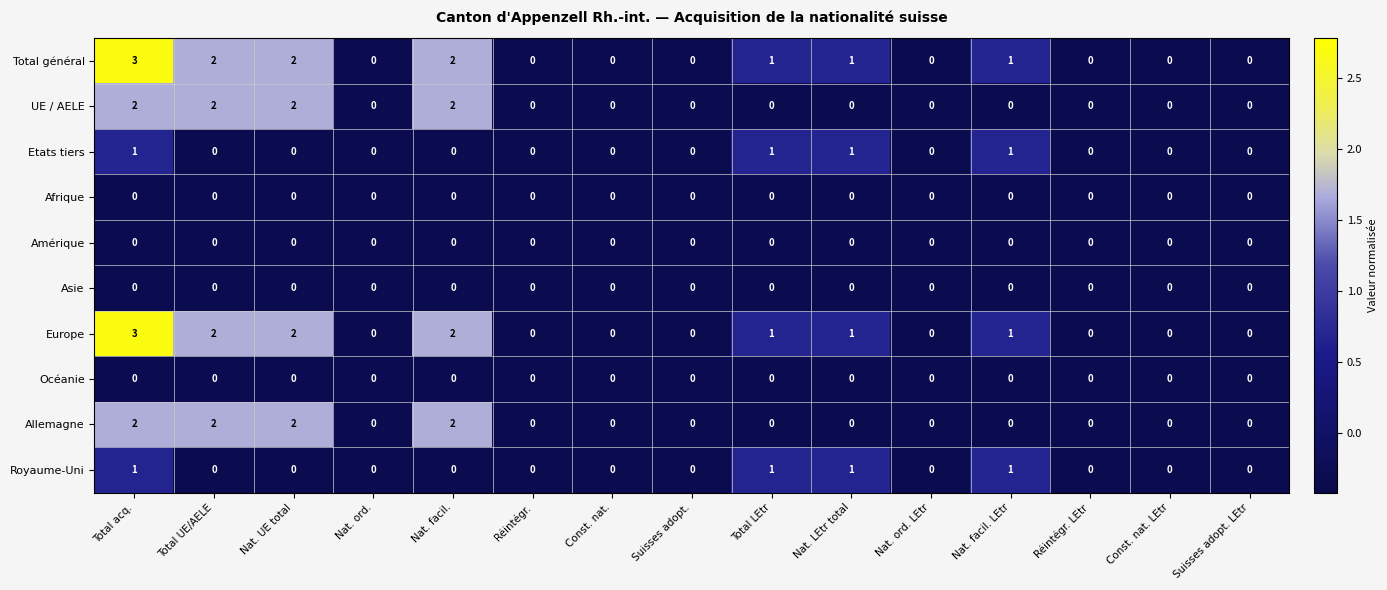

The Europe series shows 3 at Total UE/AELE. True or false?

False